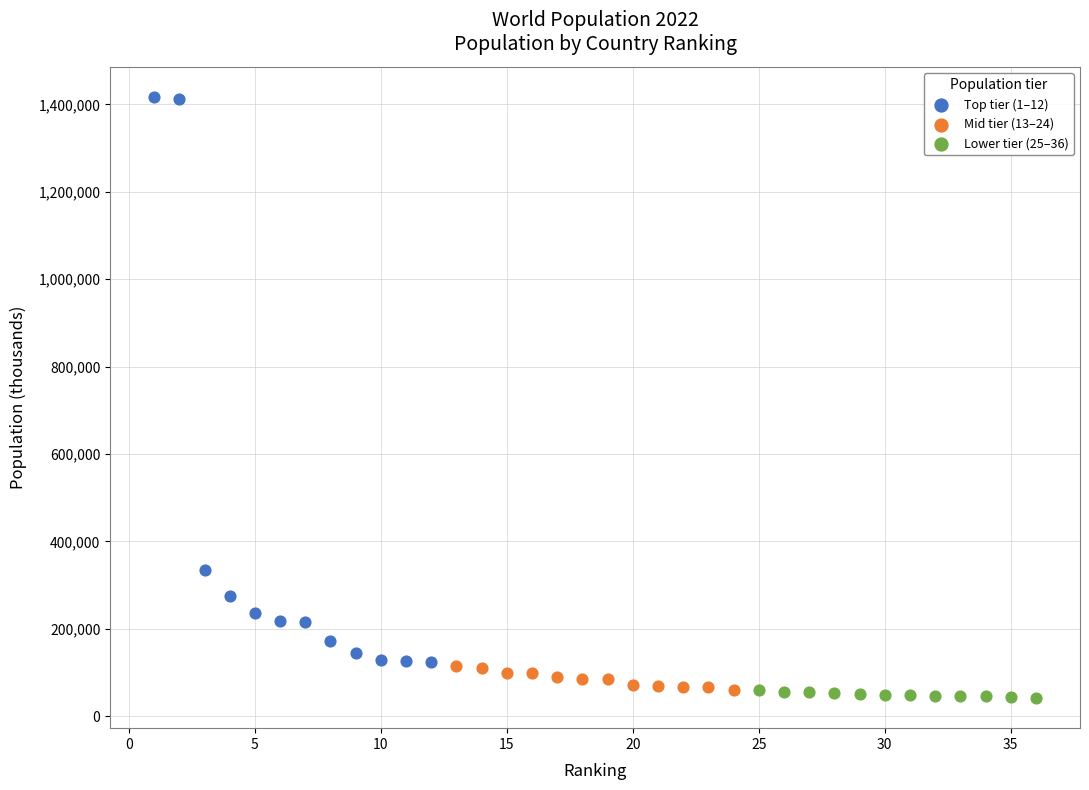

Which series contains the highest Y value?

Top tier (1–12)